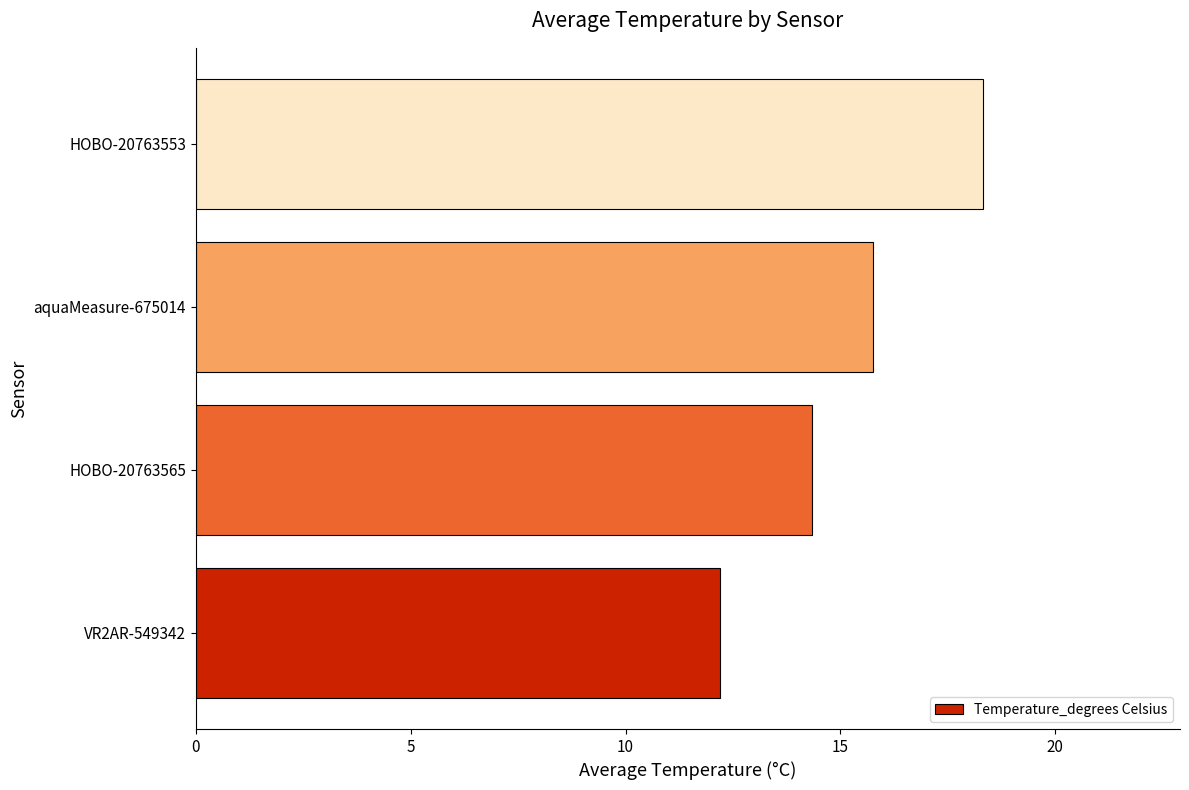

List the labels in order of value, largest first.

HOBO-20763553, aquaMeasure-675014, HOBO-20763565, VR2AR-549342